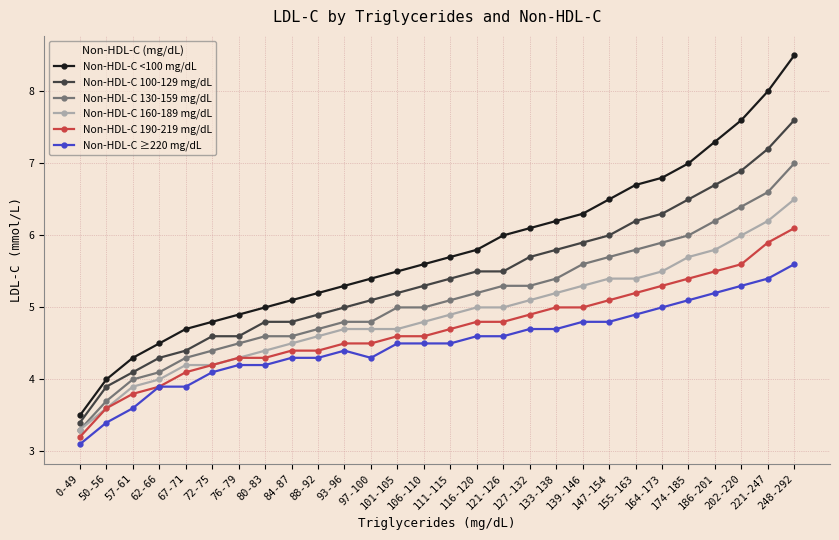

What is the average value of the Non-HDL-C 190-219 mg/dL series?

4.7